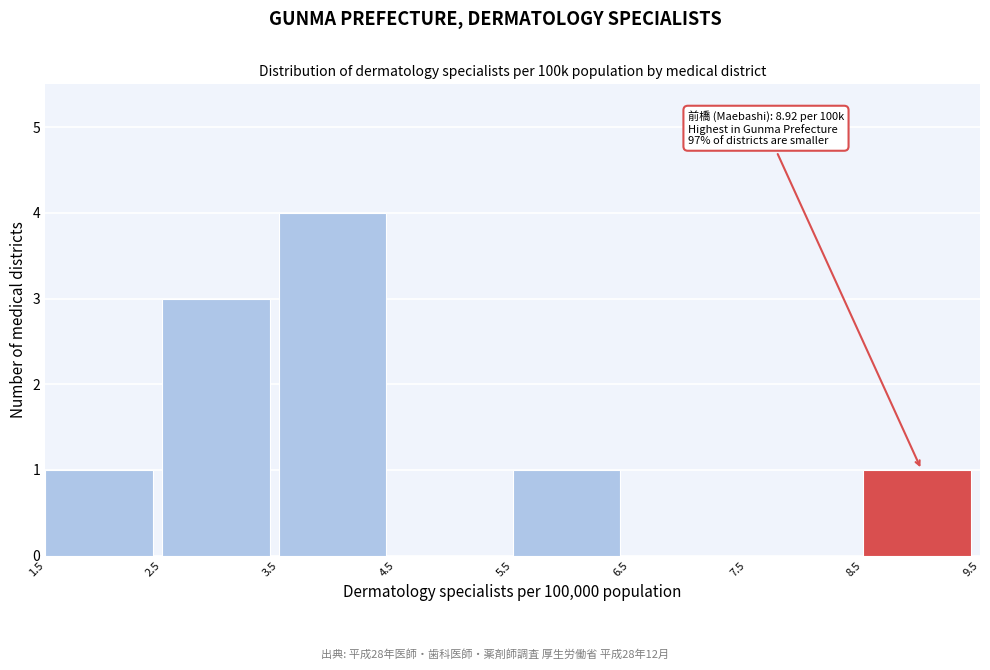

Which range on the x-axis has the tallest bar?

3.5 to 4.5